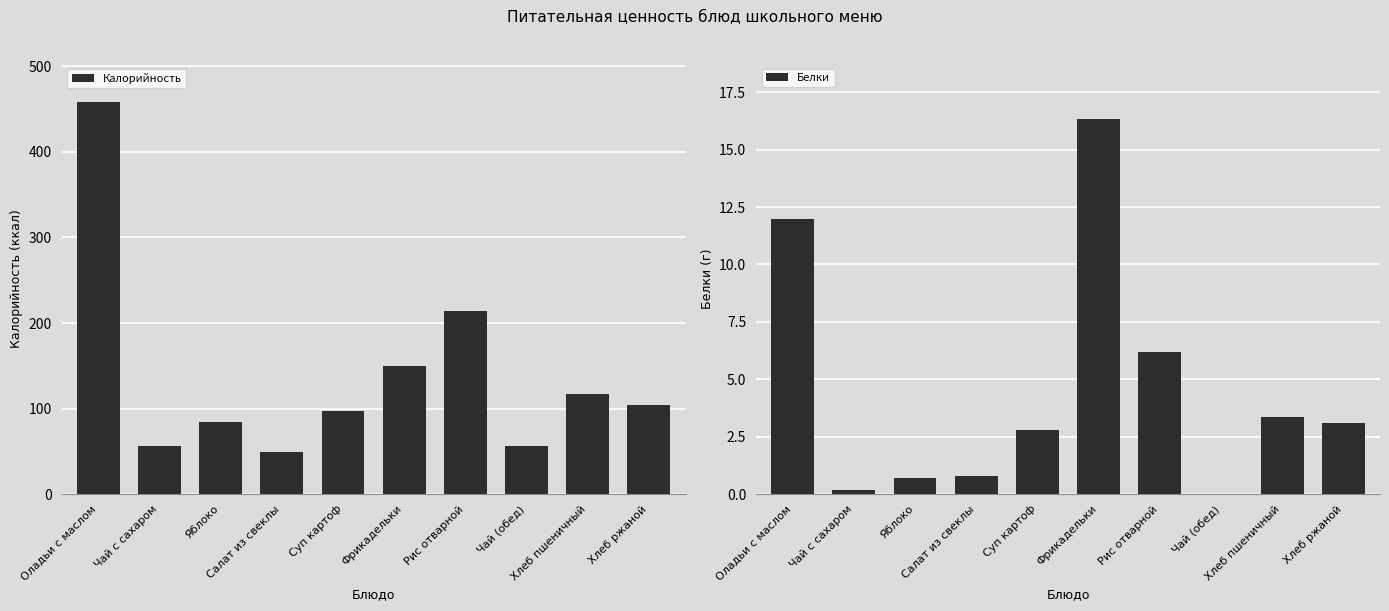

Reading left to right, what are all the values shown in this chart?

Калорийность: 458.0	56.0	84.0	49.8	97.4	149.6	214.3	56.0	117.3	104.3
Белки: 12.0	0.2	0.7	0.8	2.8	16.3	6.2	0.0	3.4	3.1